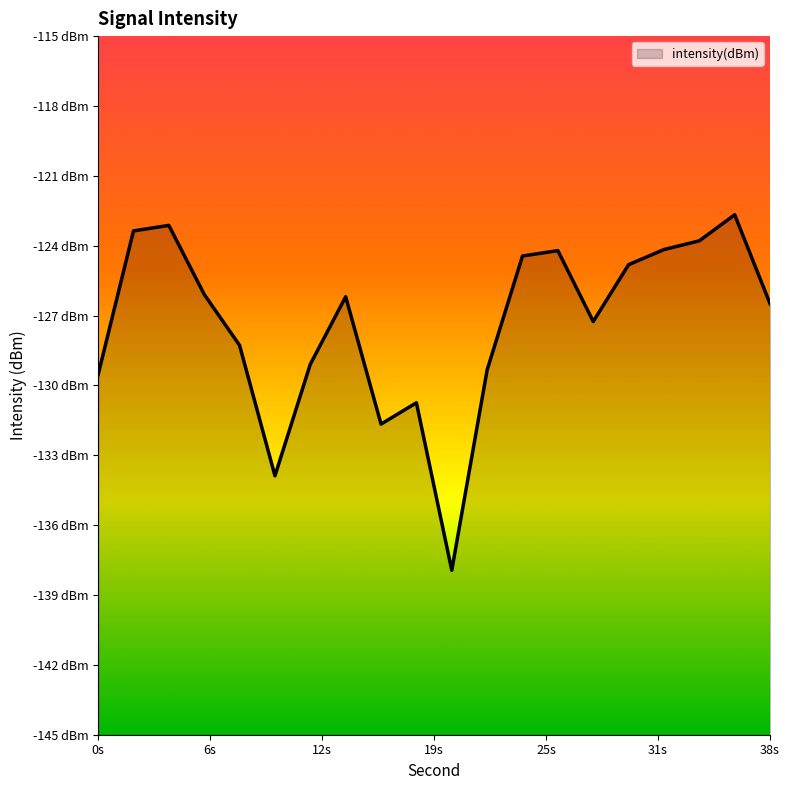

Where is the first local minimum?

10